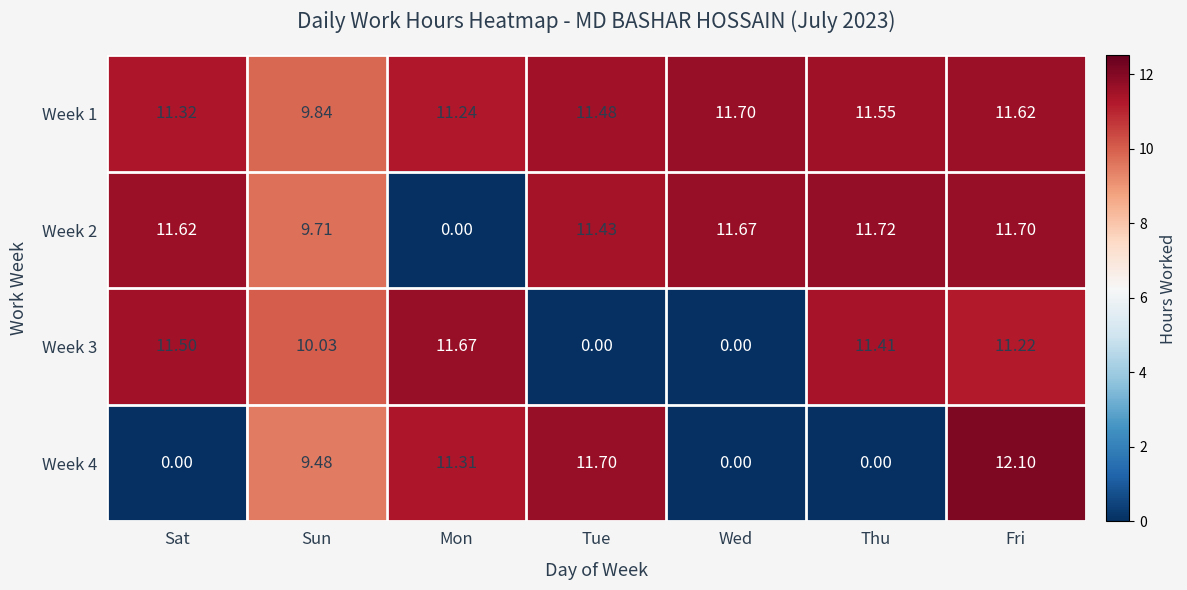

At which category does the chart reach its peak across all series?

Fri